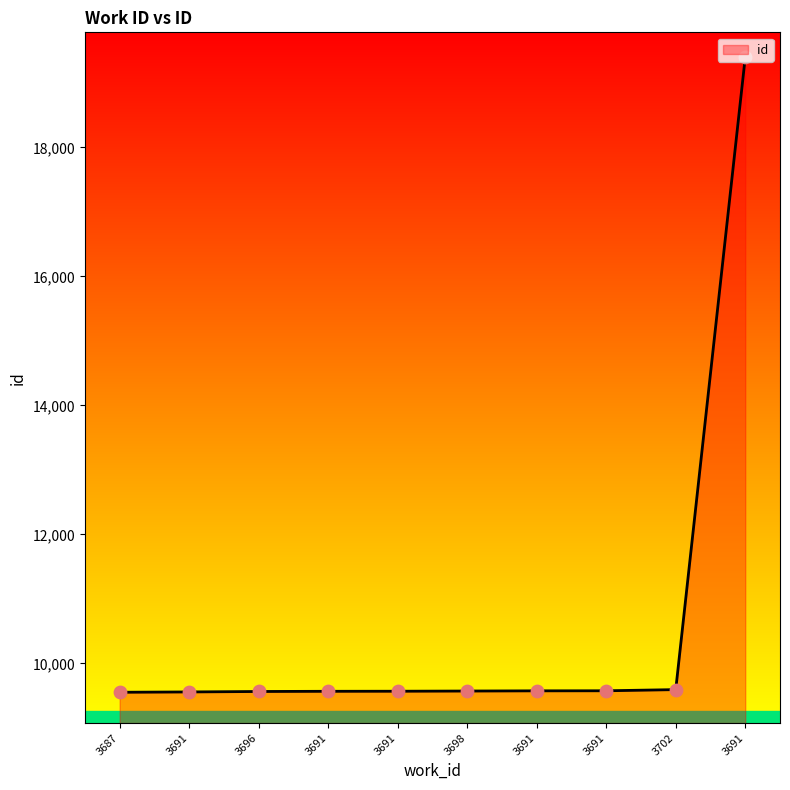

What is the change in value from 3691 to 3691?

+7